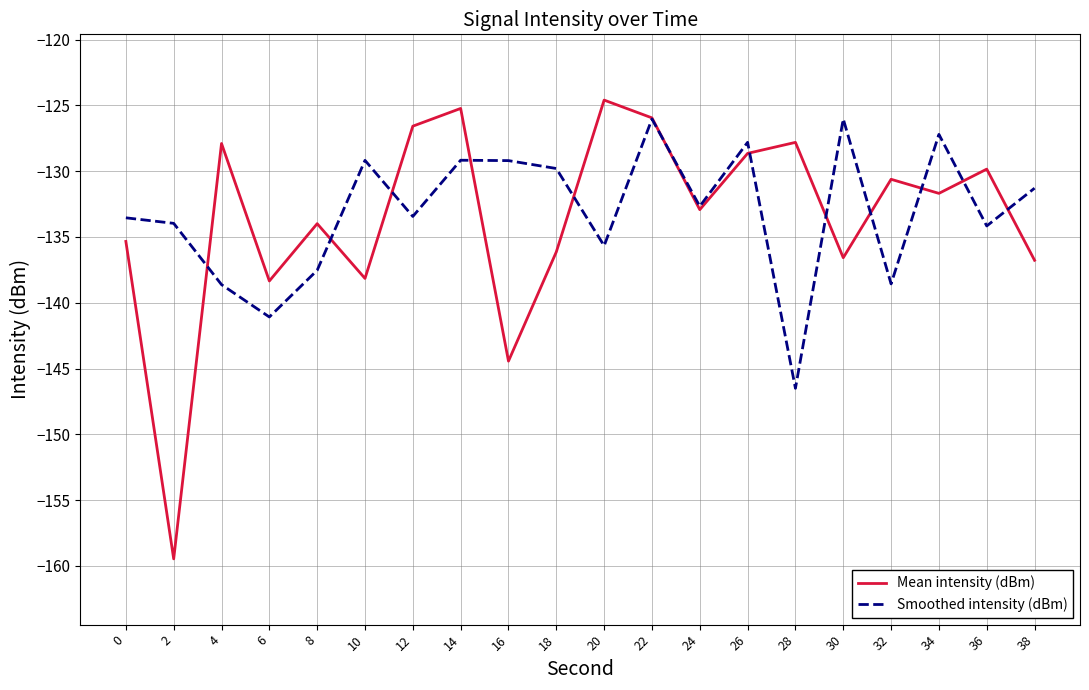

What is the minimum value shown in the chart?

-159.5